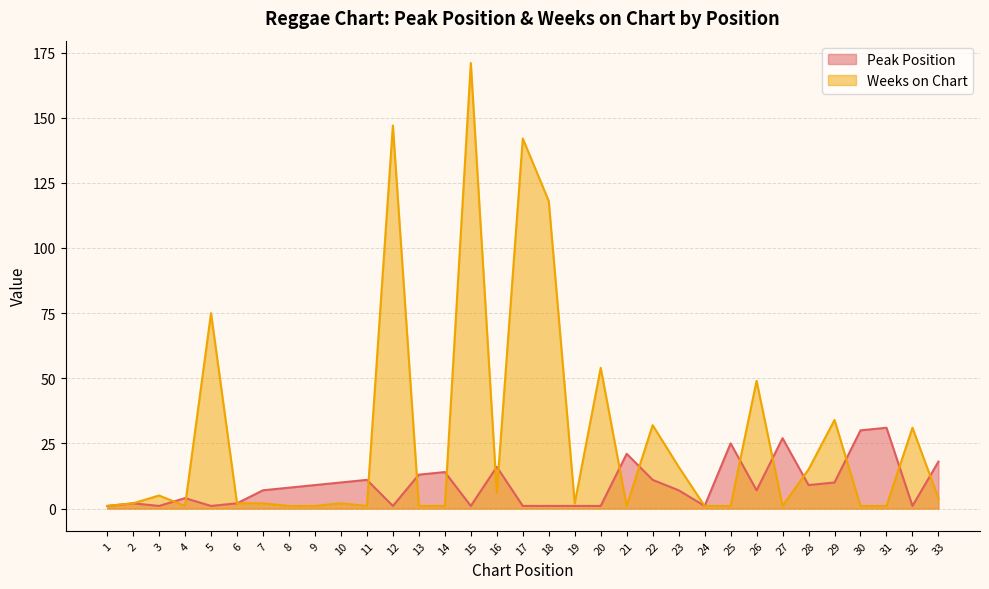

Reading left to right, list all the values displayed in this chart.

Peak Position: 1	2	1	4	1	2	7	8	9	10	11	1	13	14	1	16	1	1	1	1	21	11	7	1	25	7	27	9	10	30	31	1	18
Weeks on Chart: 1	2	5	1	75	2	2	1	1	2	1	147	1	1	171	6	142	118	2	54	1	32	16	1	1	49	1	15	34	1	1	31	4